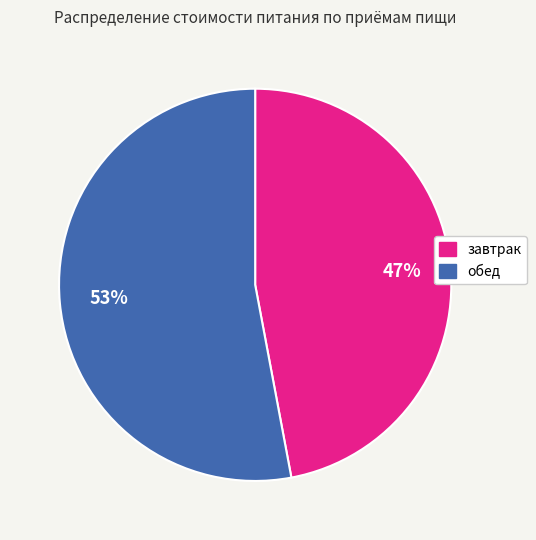

Count the number of slices in the pie.

2